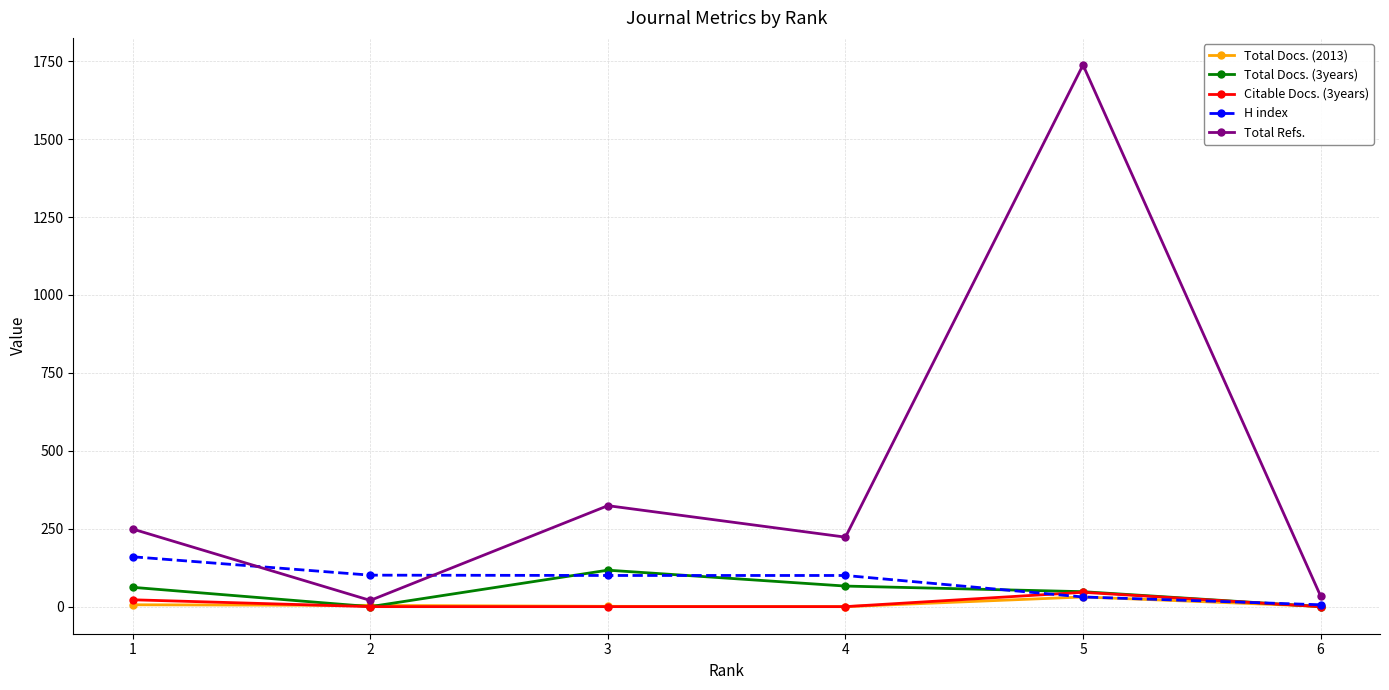

Where is the first local maximum for Total Refs.?

3